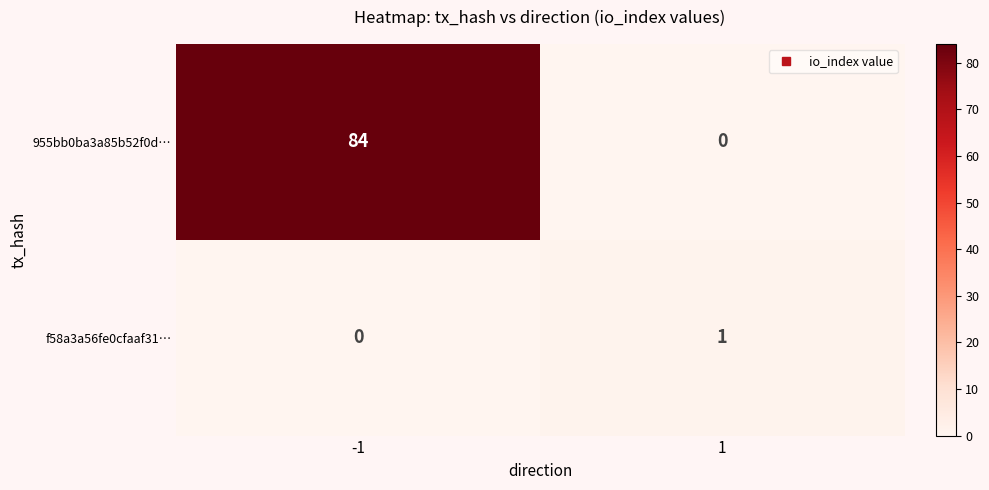

Rank the series by their average value, from lowest to highest.

f58a3a56fe0cfaaf31…, 955bb0ba3a85b52f0d…